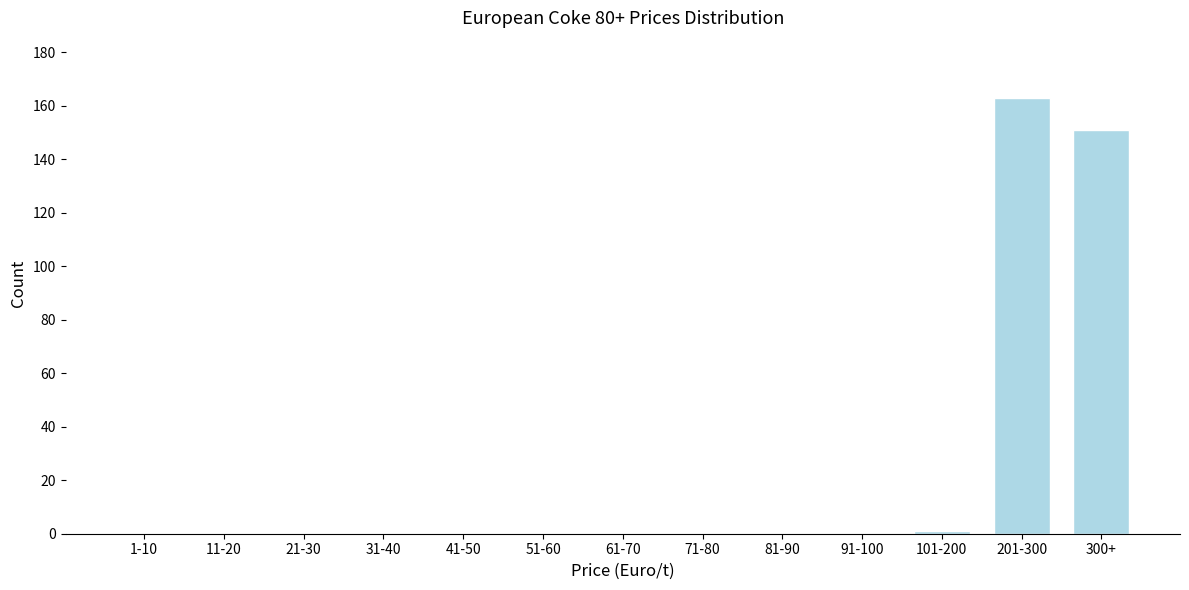

Reading left to right, list all the values displayed in this chart.

1-10=0	11-20=0	21-30=0	31-40=0	41-50=0	51-60=0	61-70=0	71-80=0	81-90=0	91-100=0	101-200=1	201-300=163	300+=151